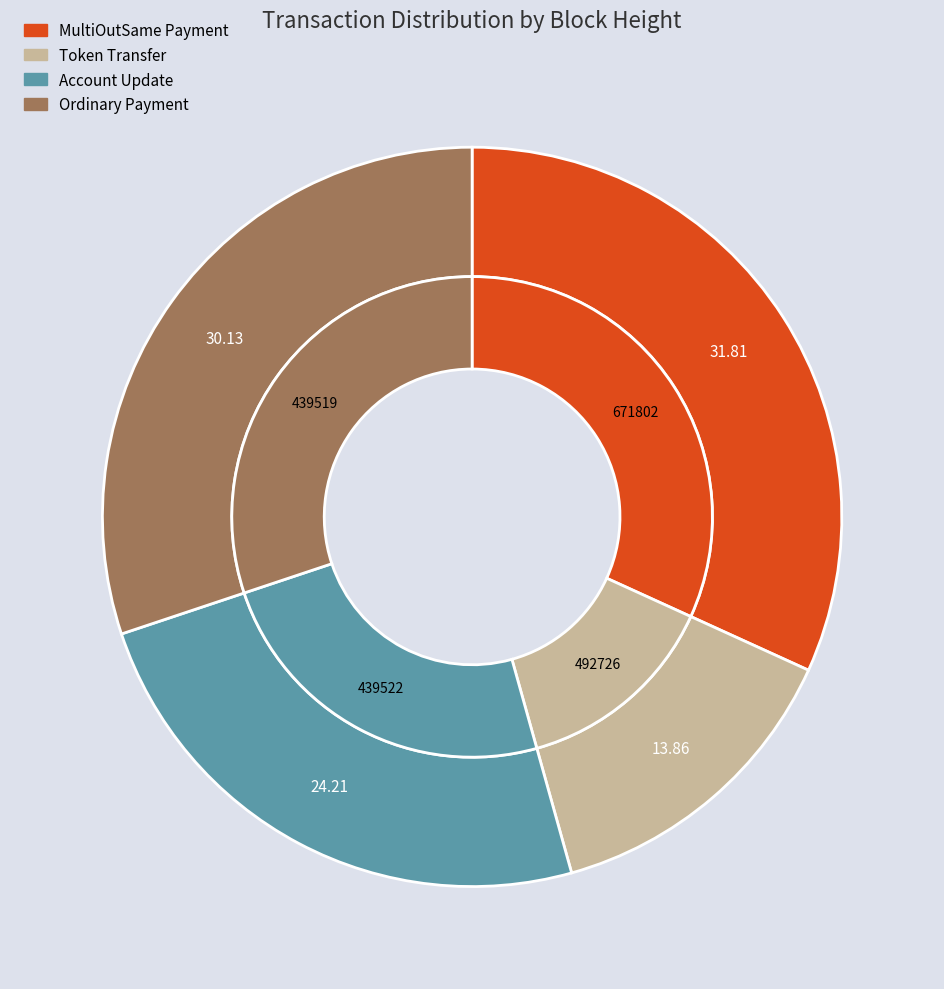

How many slices are in this pie chart?

4